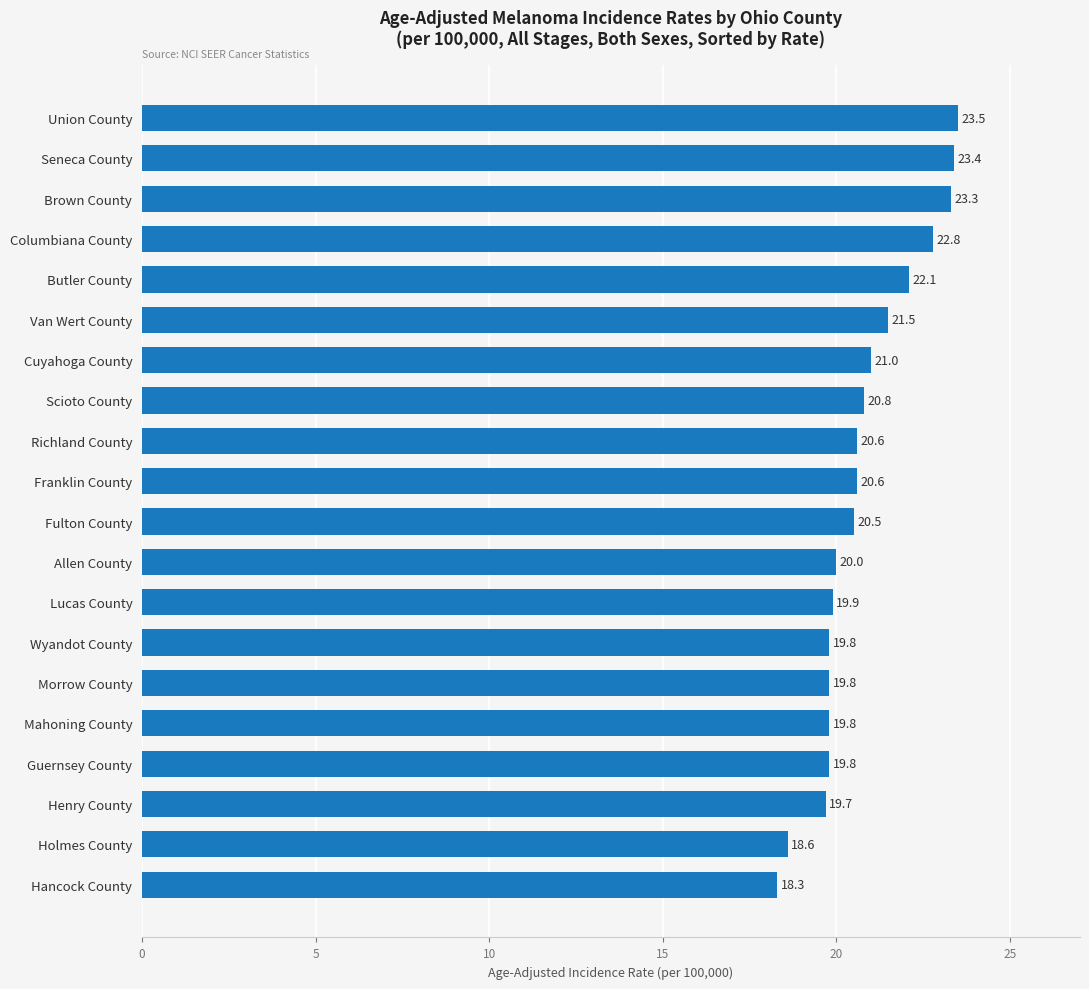

Count the number of categories in the chart.

20